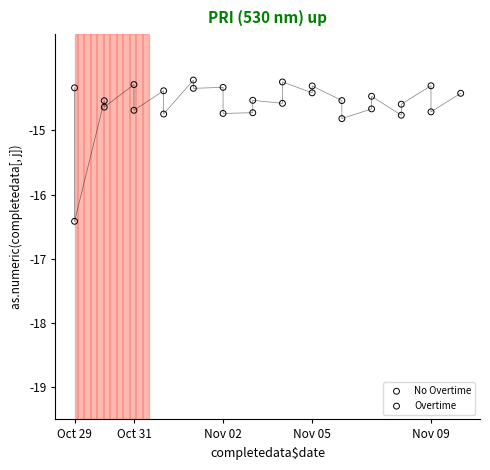

Which series reaches the minimum Y coordinate?

Overtime